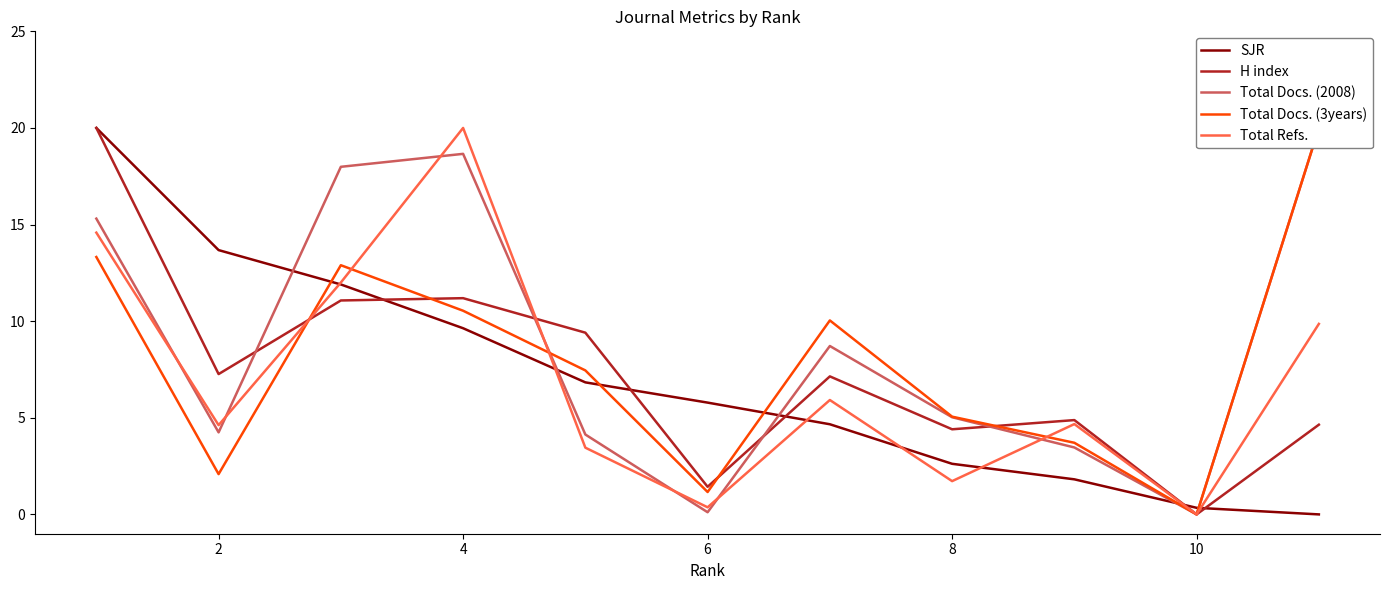

How many categories are shown in the chart?

11